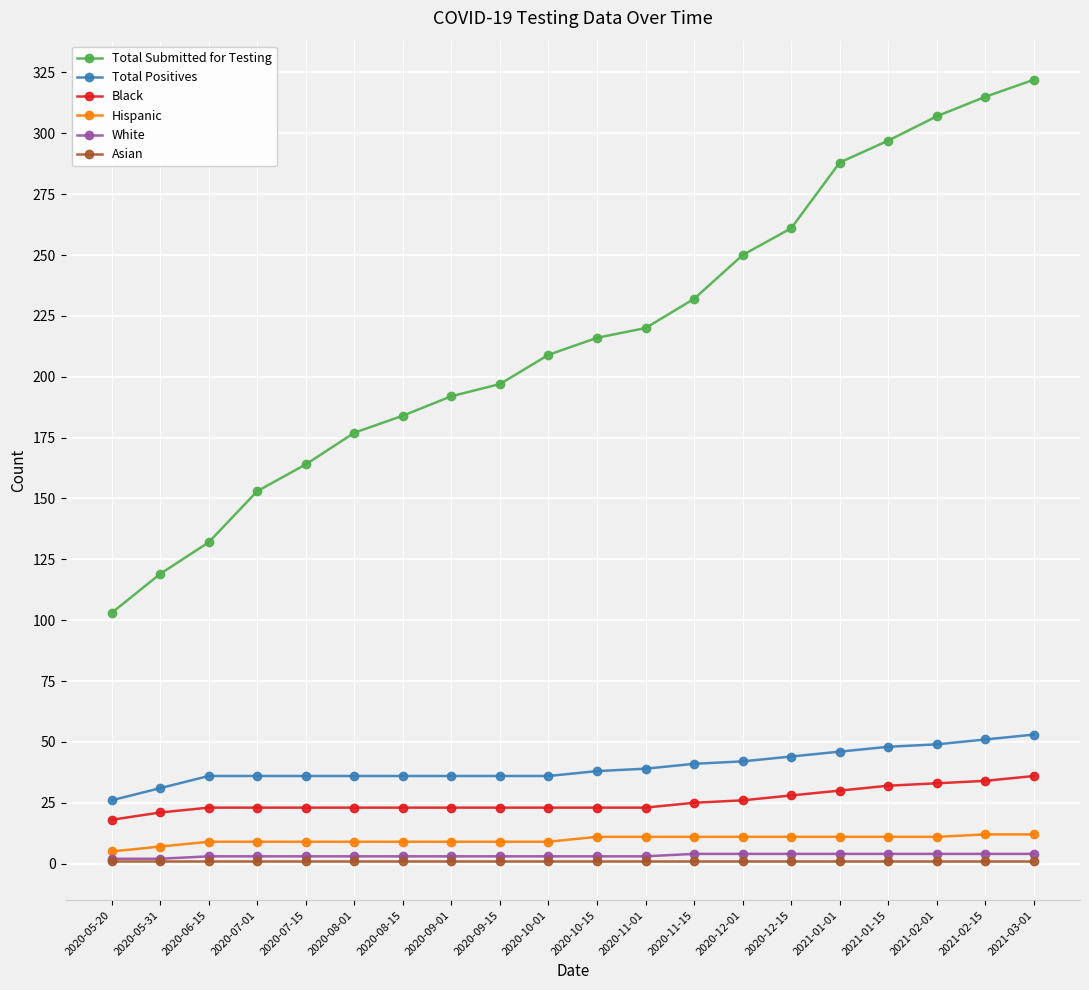

What is the spread (max minus min) of values at 2020-12-15?

260